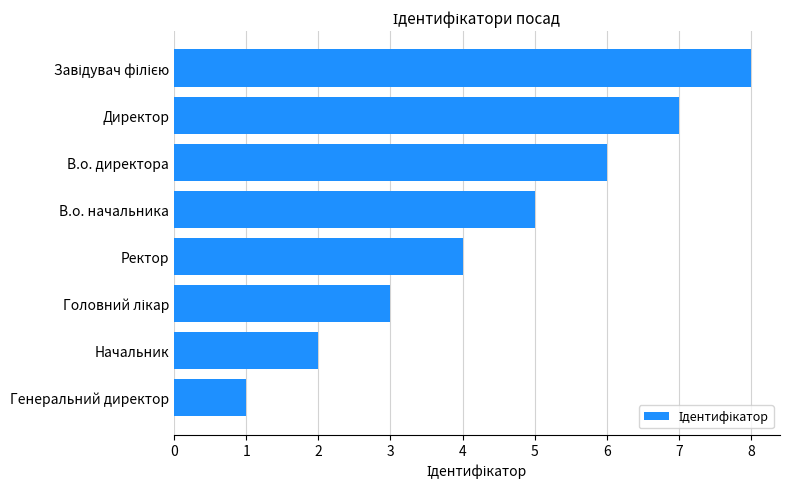

True or false: the data shows 3 at В.о. начальника.

False